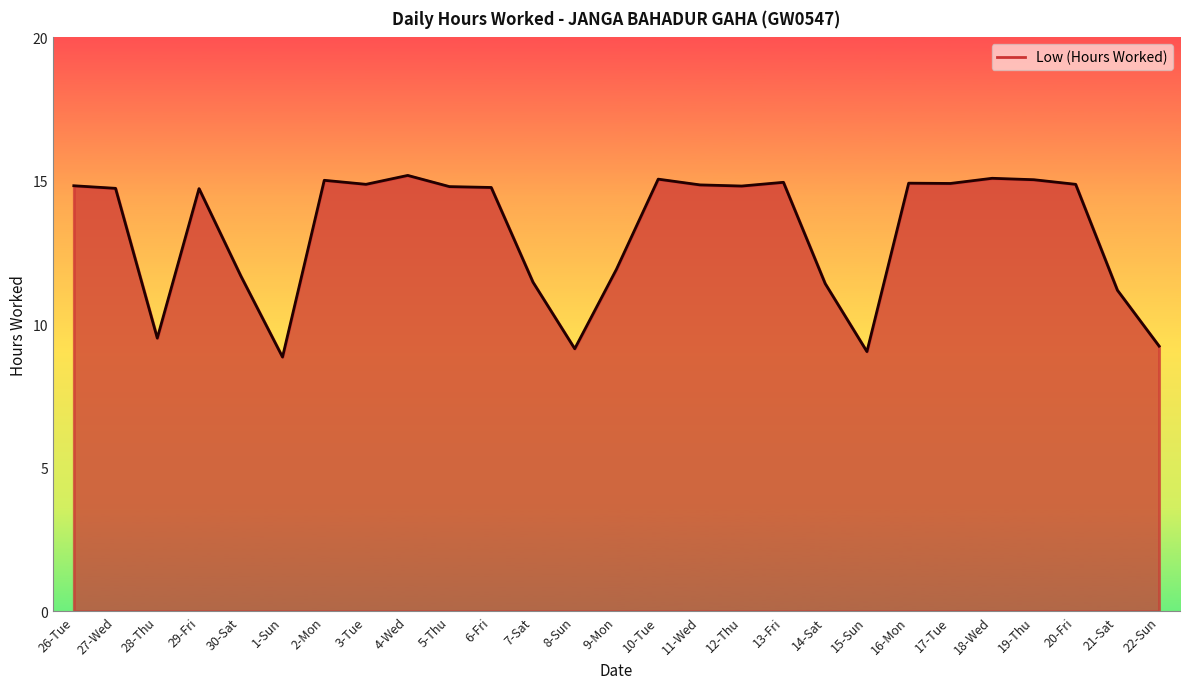

How many distinct data groups are displayed?

1